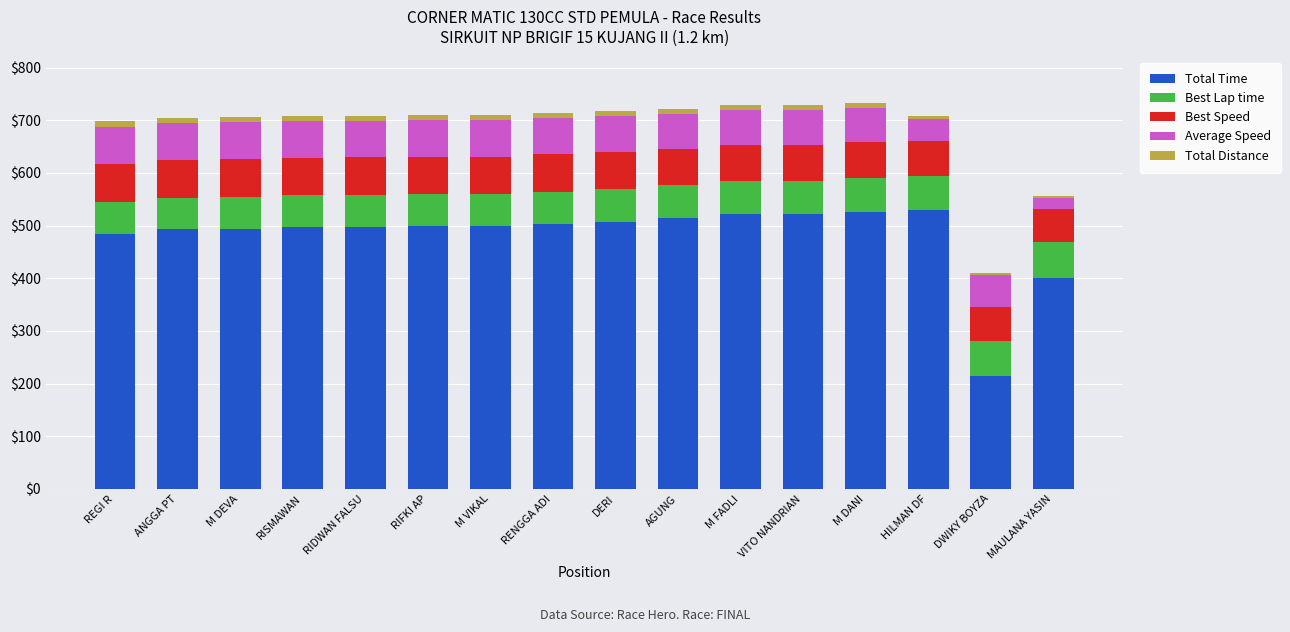

True or false: Total Time has a value of 484.6 at REGI R.

True